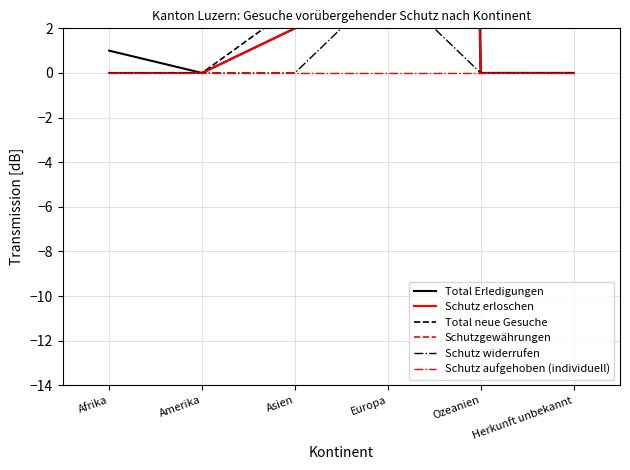

How many data points does each series have?

6